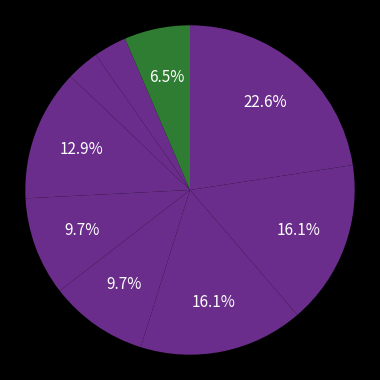

Count the number of slices in the pie.

9